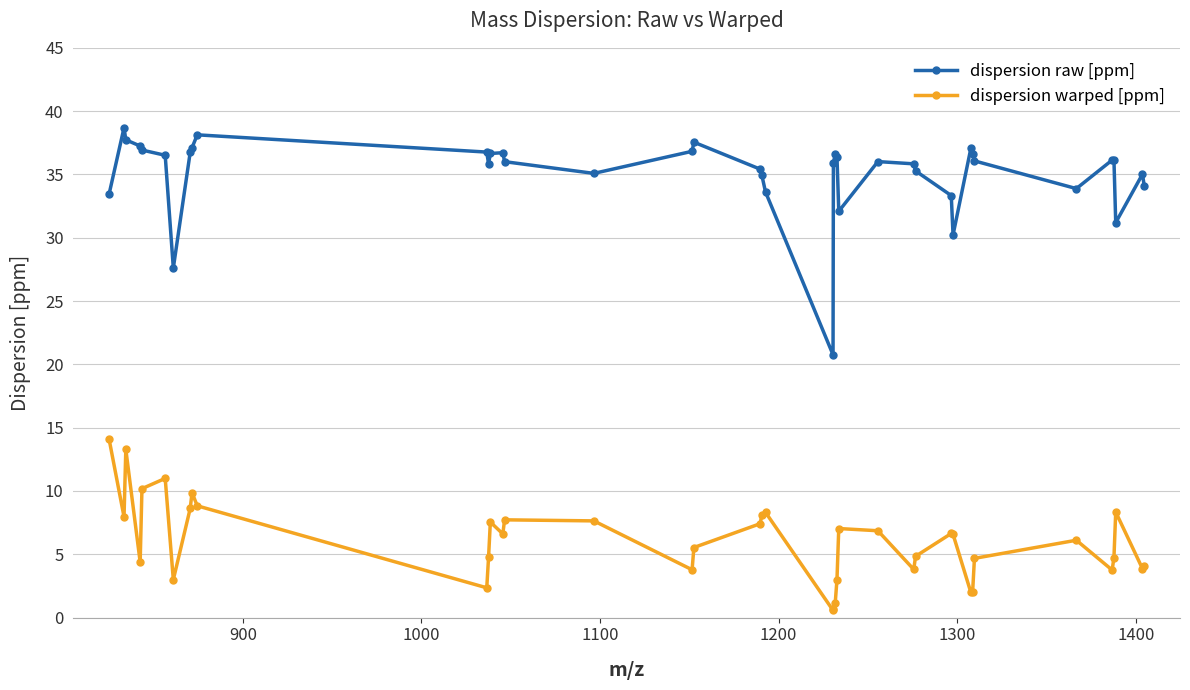

What is the value of the dispersion raw [ppm] point at the 2nd from the left?

38.7